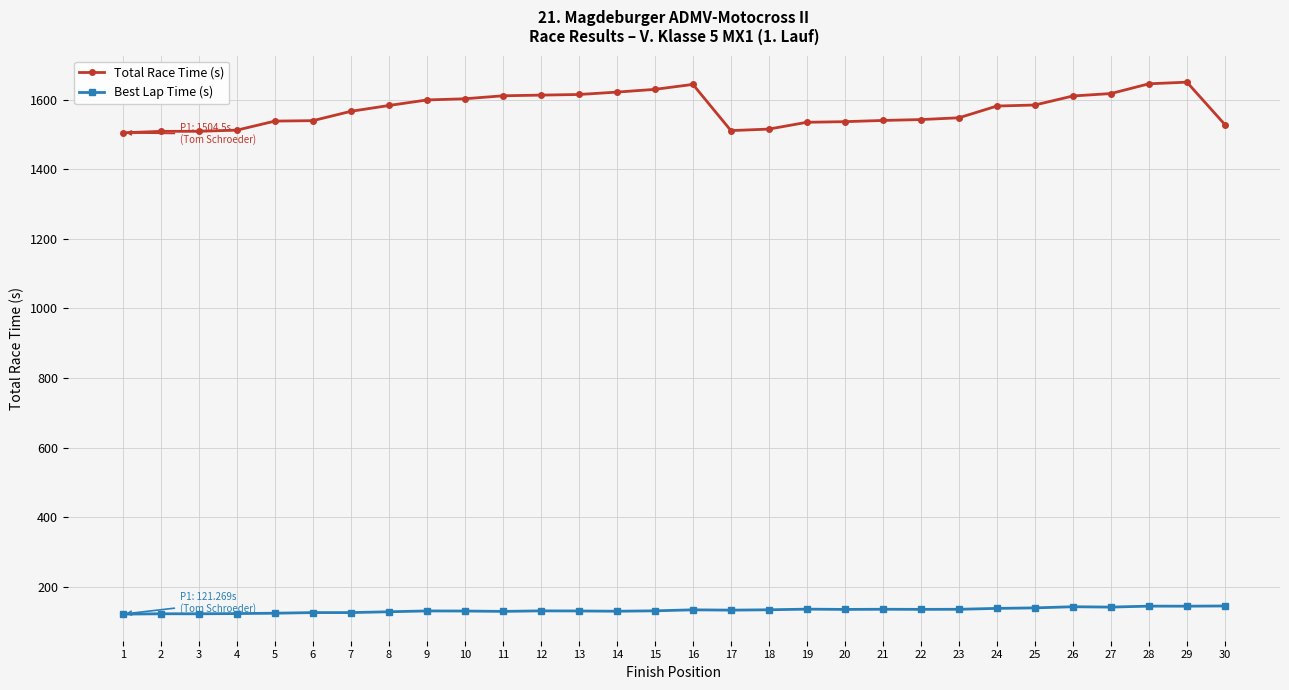

What is the difference between the Best Lap Time (s) values at 12 and 30?

14.0